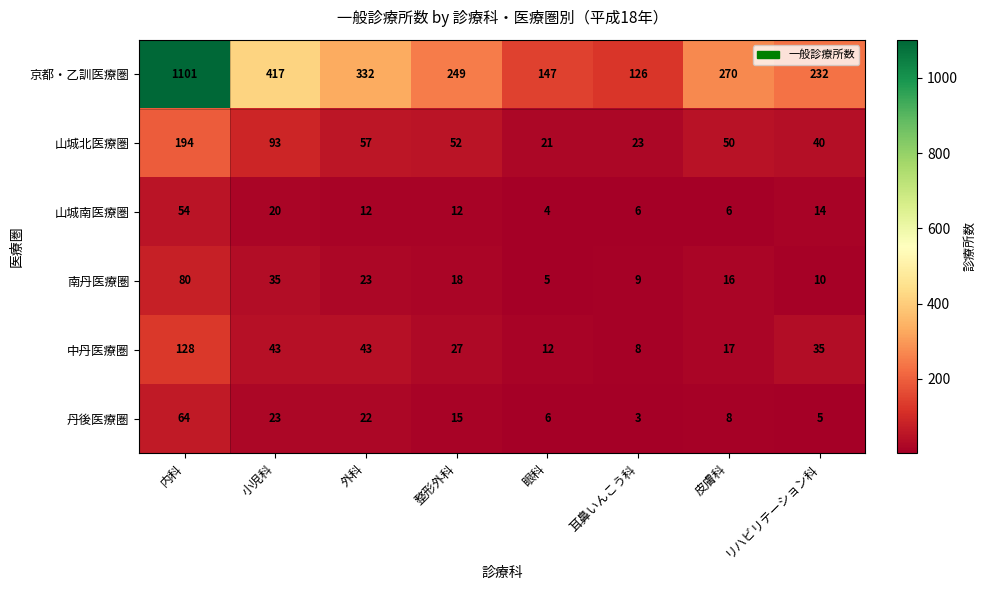

What is the sum of all 京都・乙訓医療圏 values?

2874